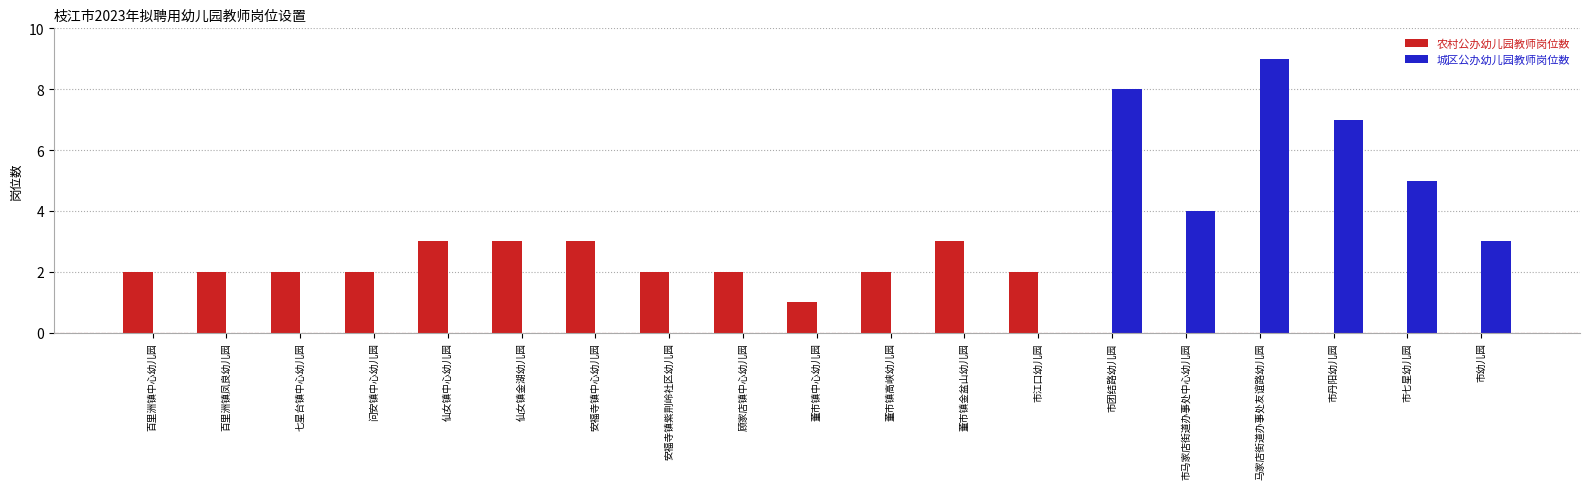

How many distinct data groups are displayed?

2